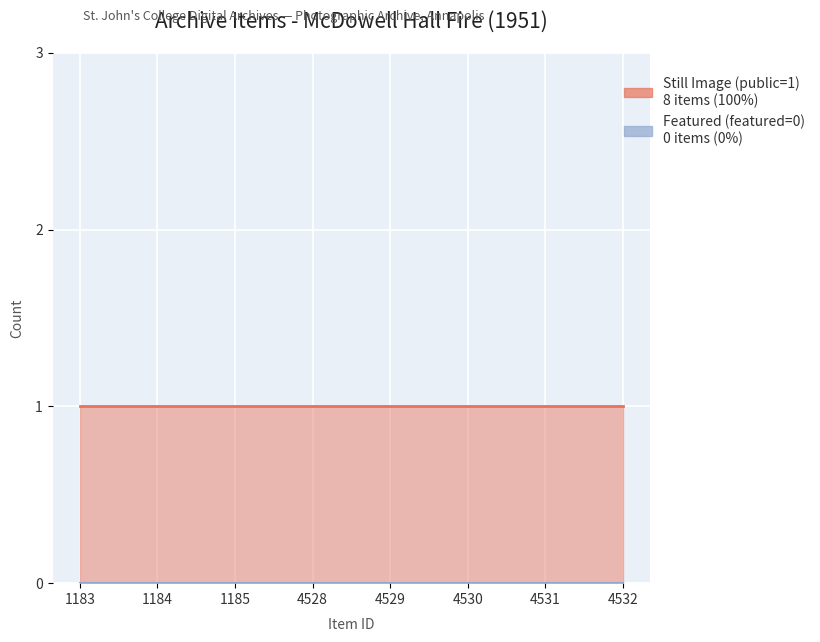

What are all the series names shown in the legend?

Still Image (public=1), Featured (featured=0)